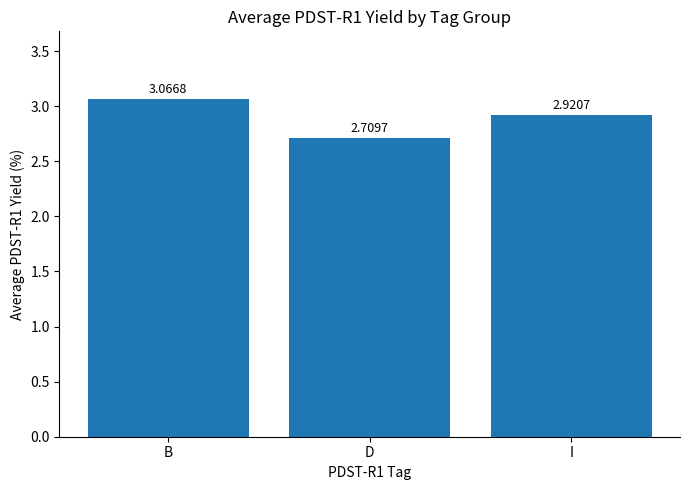

Does the chart contain stacked bars?

No